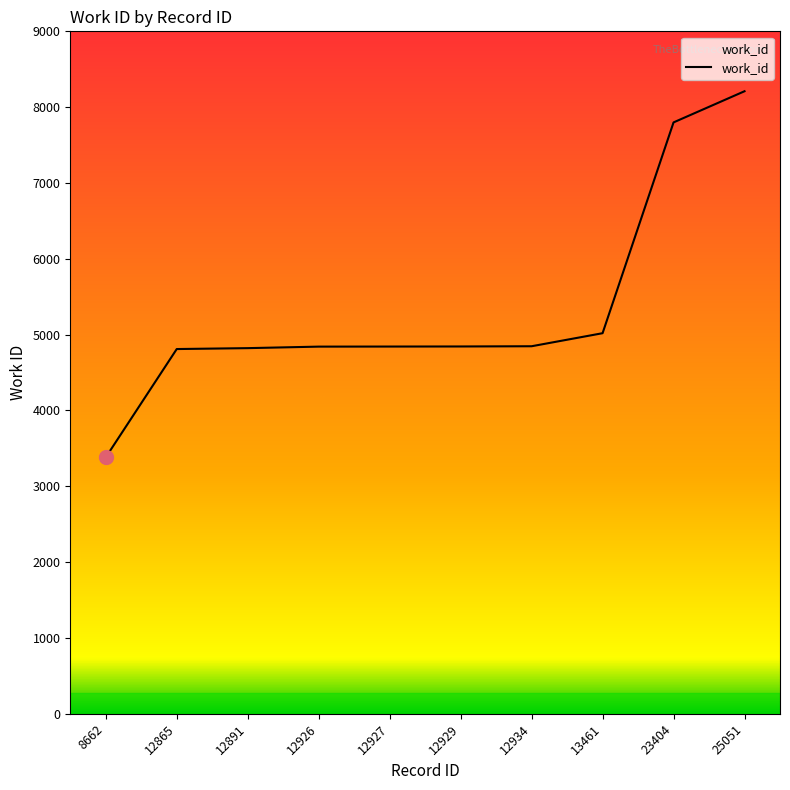

The chart shows a value of 1954 at 8662. True or false?

False